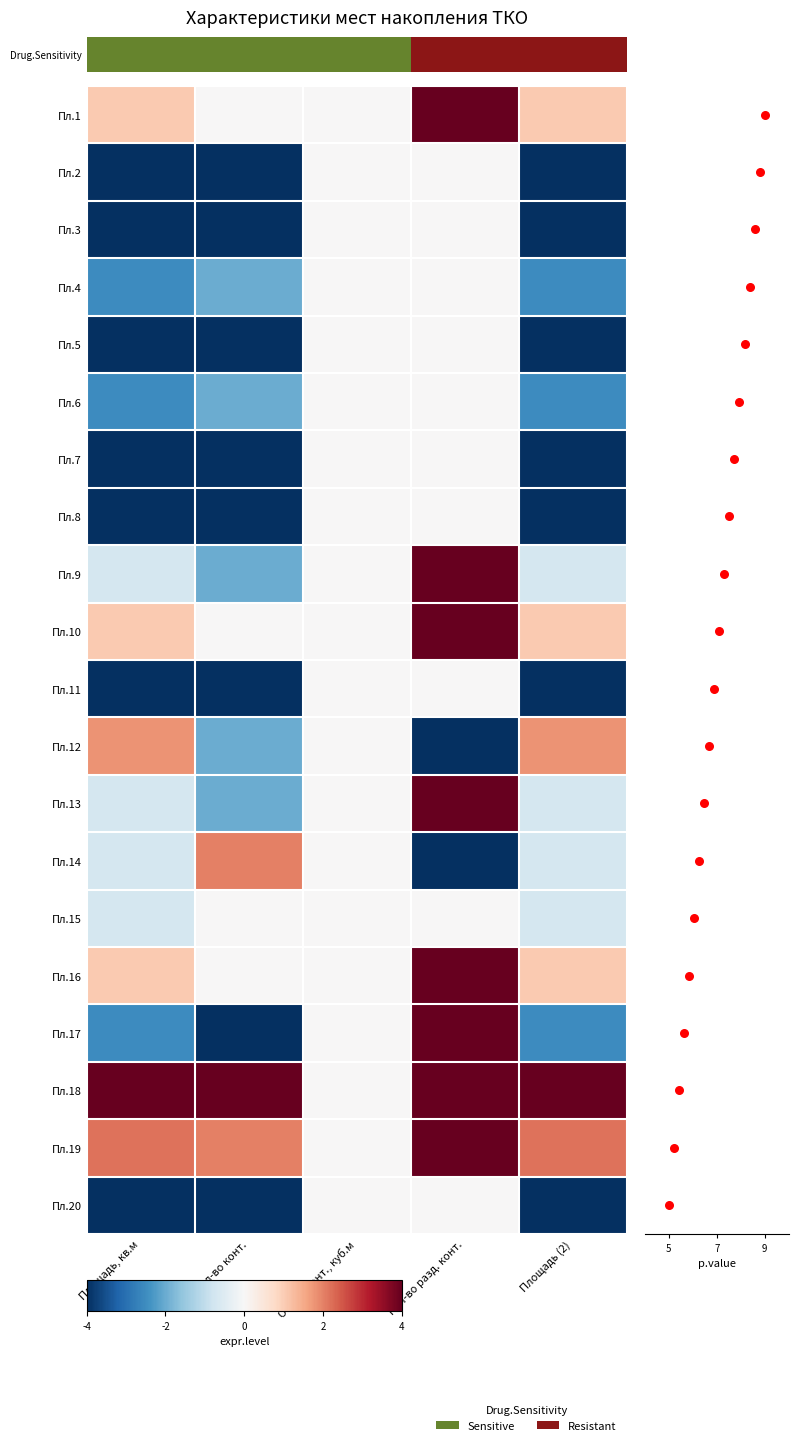

What is the lowest value of the Пл.3 series?

-4.0